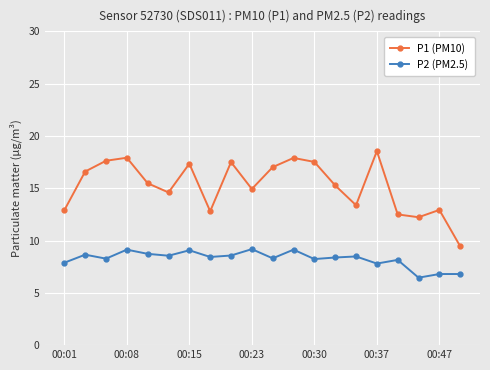

How many interior local peaks does the P1 (PM10) series have?

6